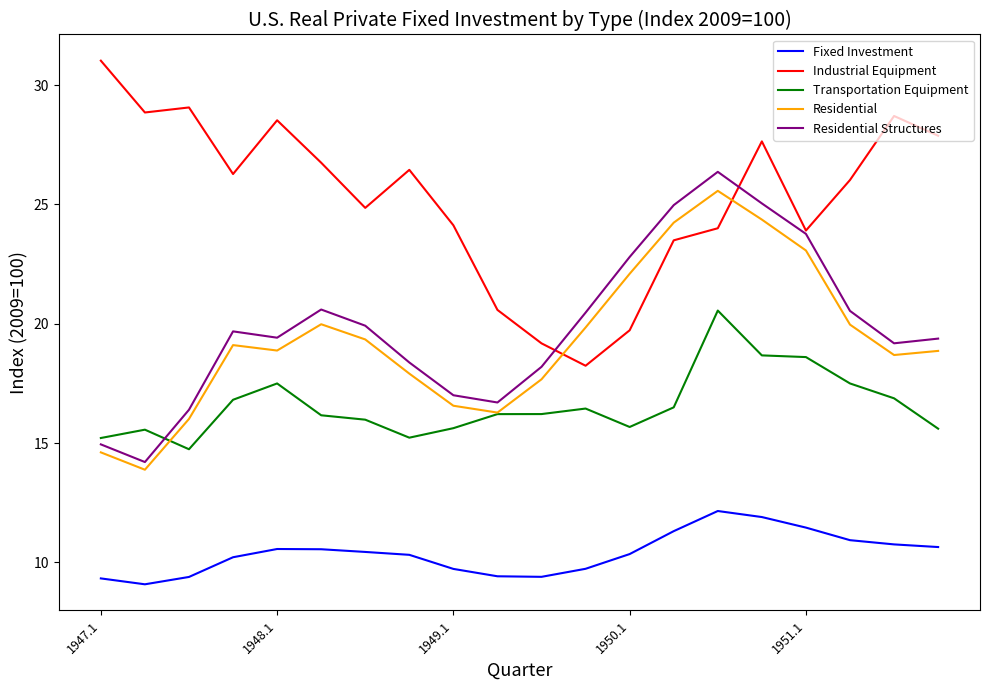

What is the smallest value displayed?

9.1